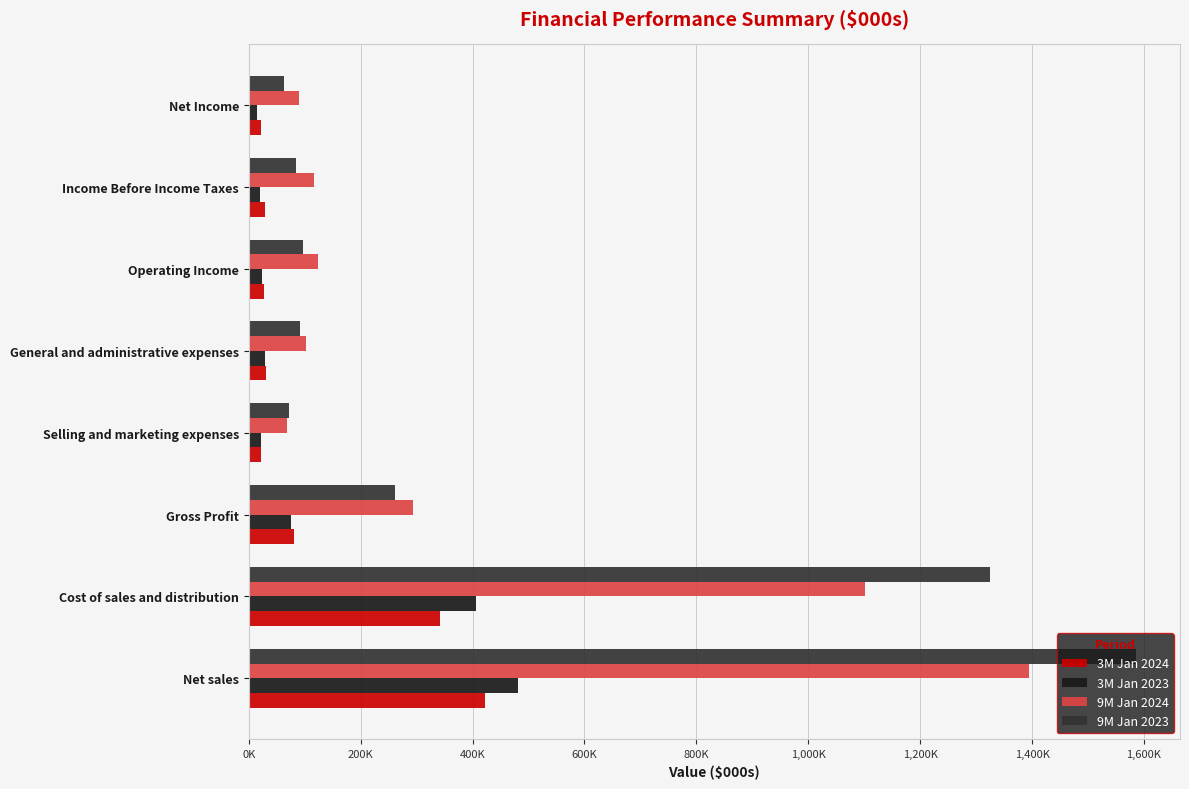

What are all the series names shown in the legend?

3M Jan 2024, 3M Jan 2023, 9M Jan 2024, 9M Jan 2023